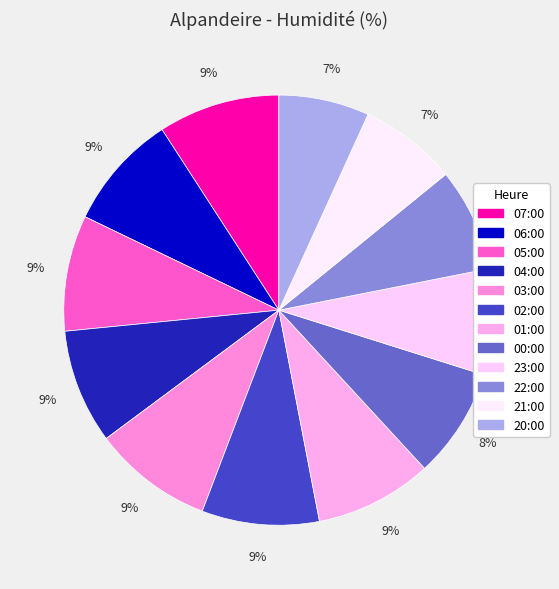

Rank the categories by value from highest to lowest.

07:00, 03:00, 02:00, 01:00, 06:00, 05:00, 04:00, 00:00, 23:00, 22:00, 21:00, 20:00